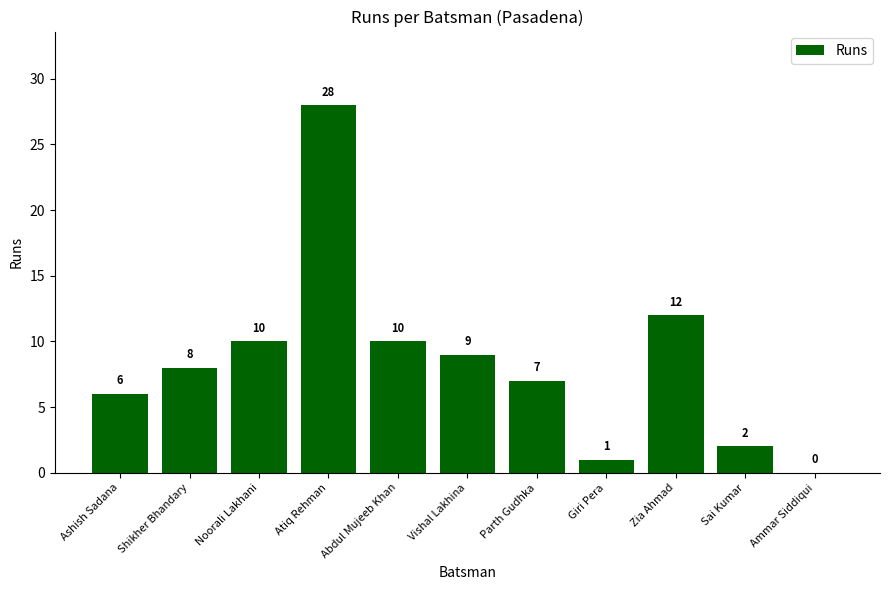

Does the chart contain stacked bars?

No